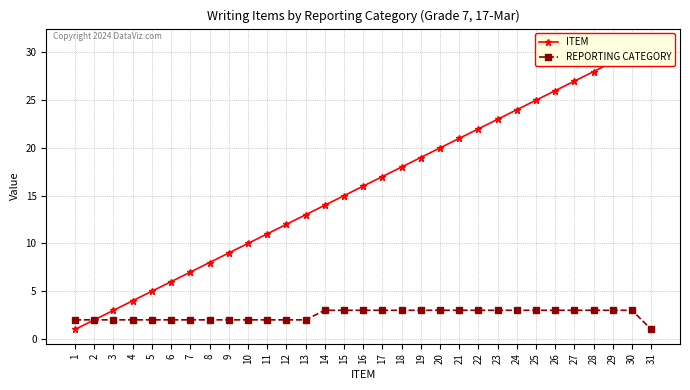

True or false: ITEM and REPORTING CATEGORY intersect in this chart.

False